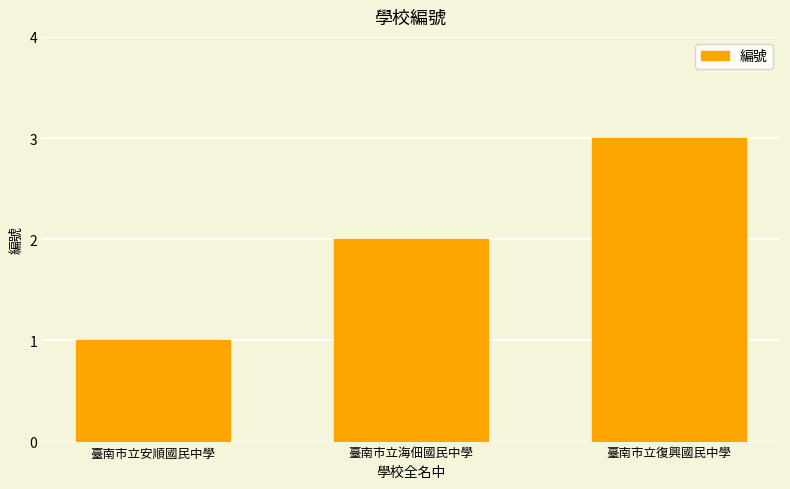

How many data points are less than 2?

1